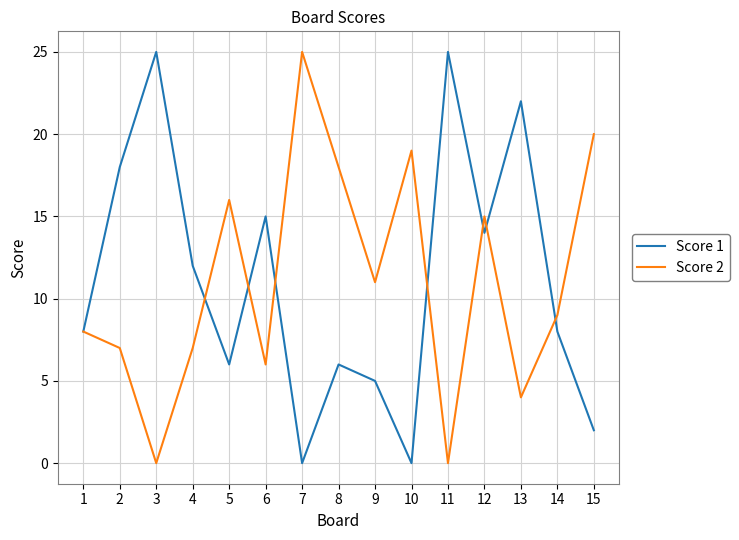

At 15, list the series in order from smallest to largest.

Score 1, Score 2